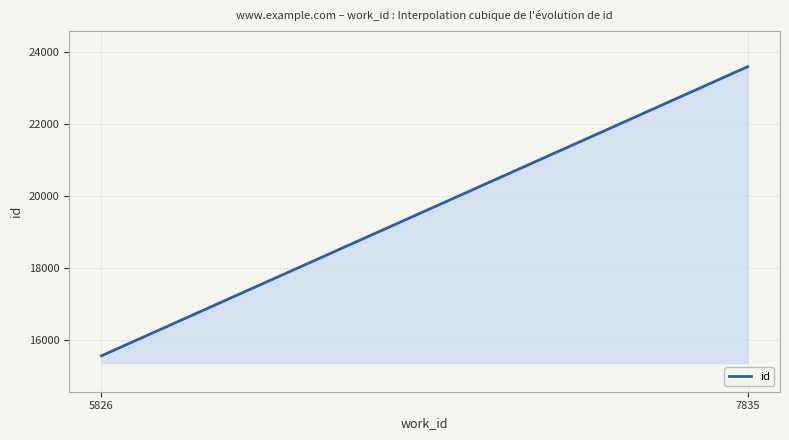

What is the difference between the maximum and minimum values?

8051.5